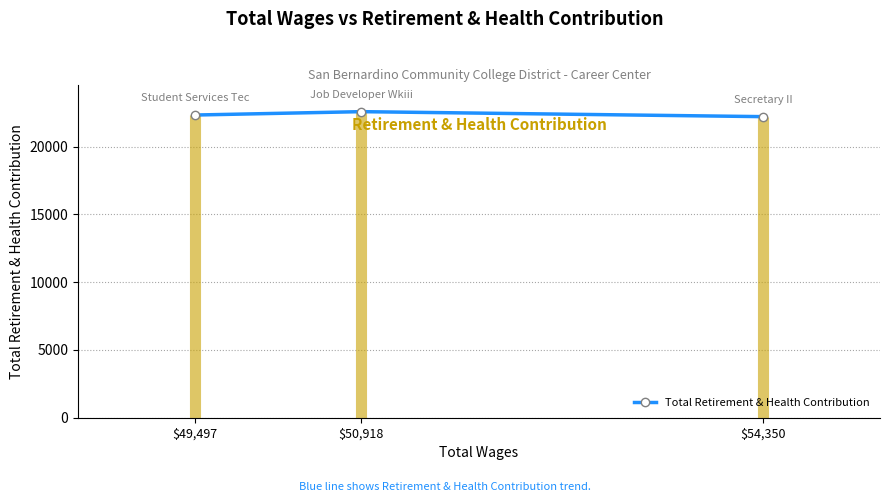

Does the chart have visible grid lines?

Yes